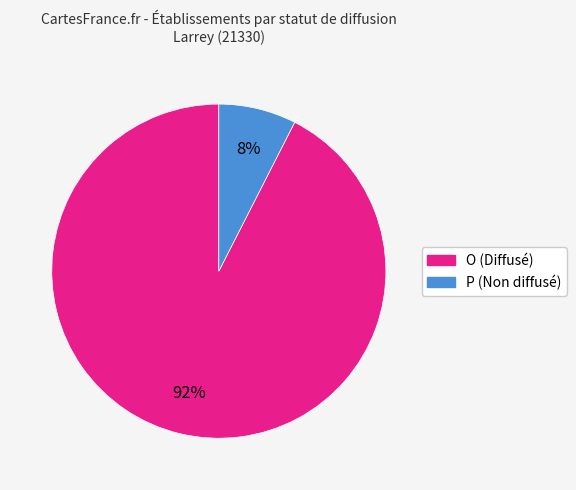

Is there a majority slice in this chart?

Yes